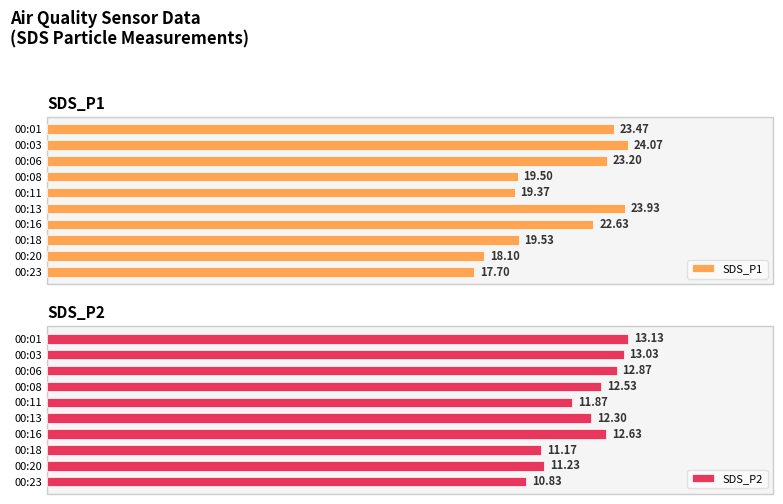

List the labels in order of SDS_P1 value, smallest first.

00:23, 00:20, 00:11, 00:08, 00:18, 00:16, 00:06, 00:01, 00:13, 00:03